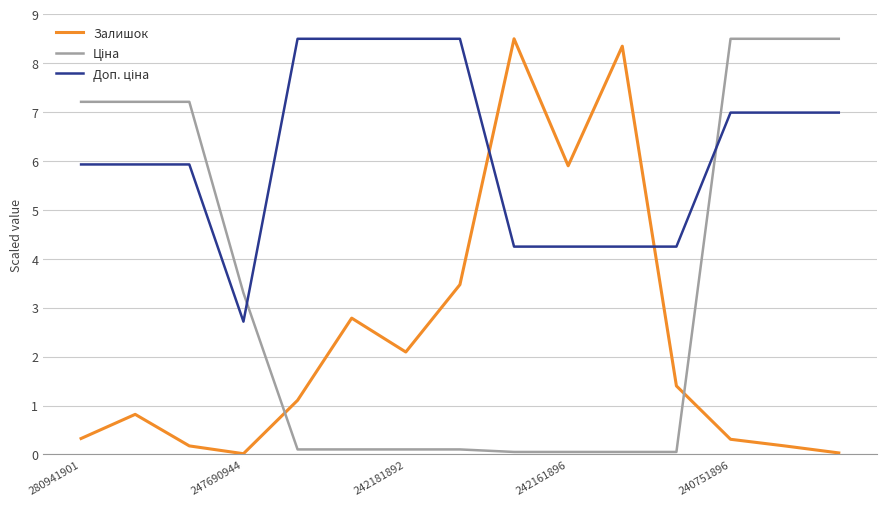

What is the maximum value shown in the chart?

8.5